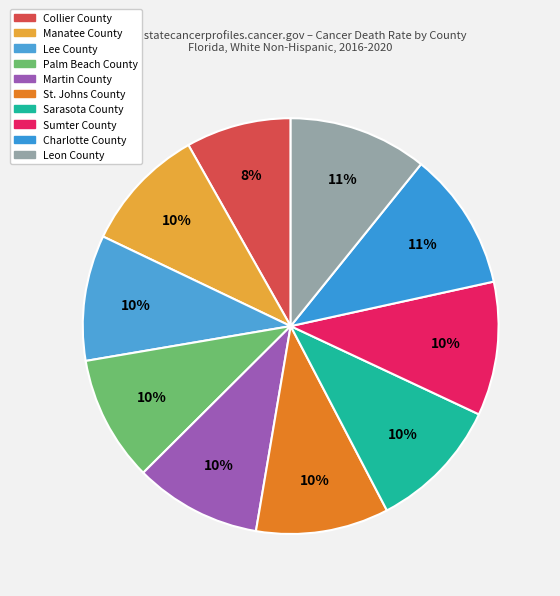

To the nearest percent, what is the average slice percentage?

10%